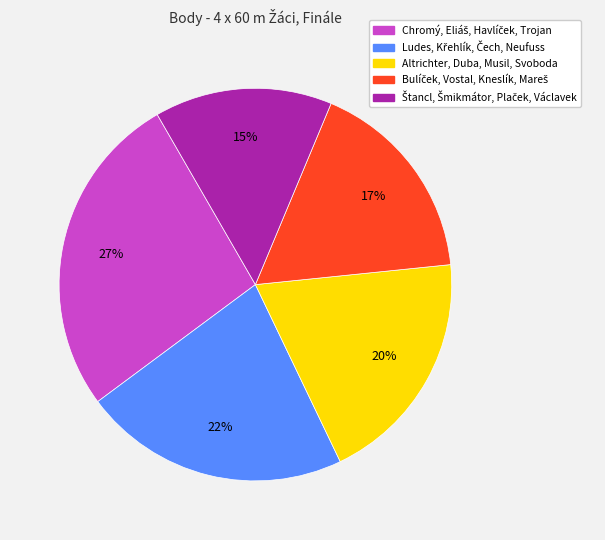

Is there a majority slice in this chart?

No